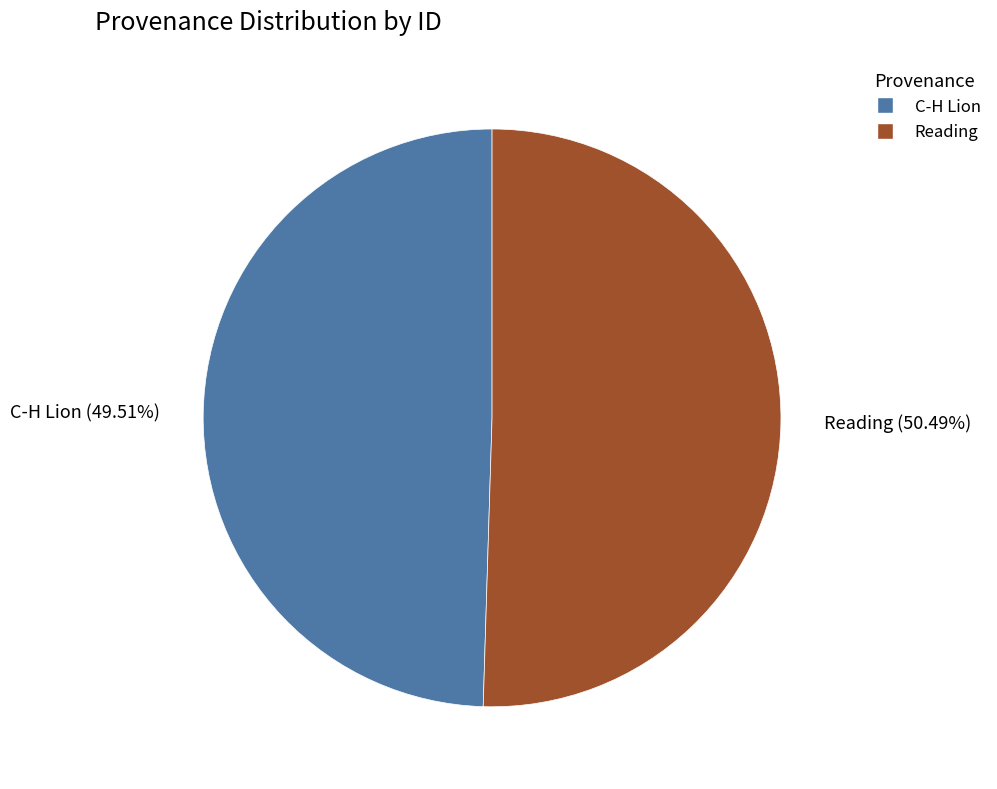

To the nearest percent, what is the average slice percentage?

50%